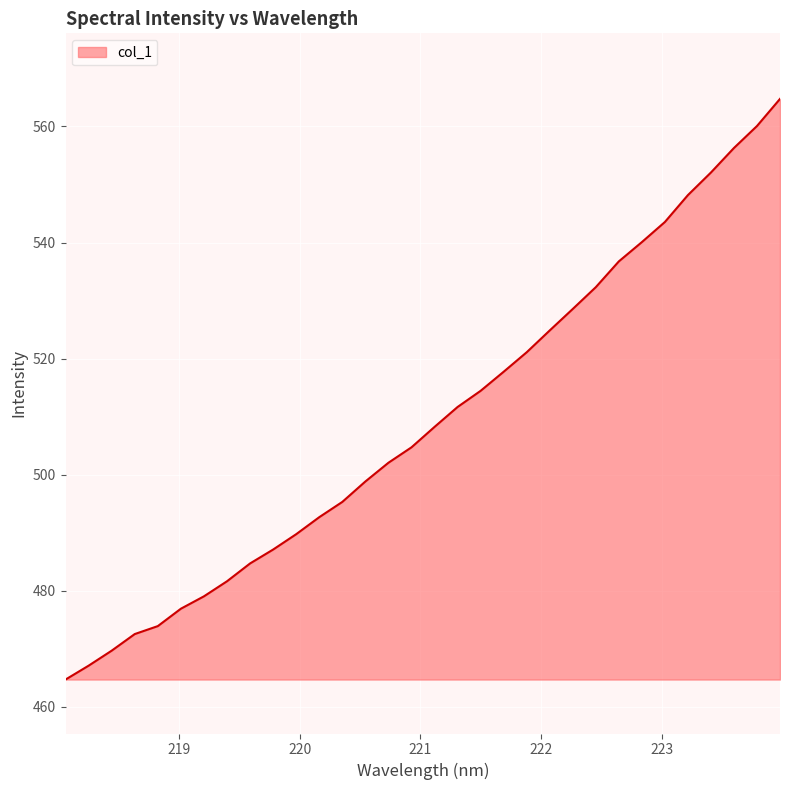

What is the difference between the maximum and minimum values?

100.0